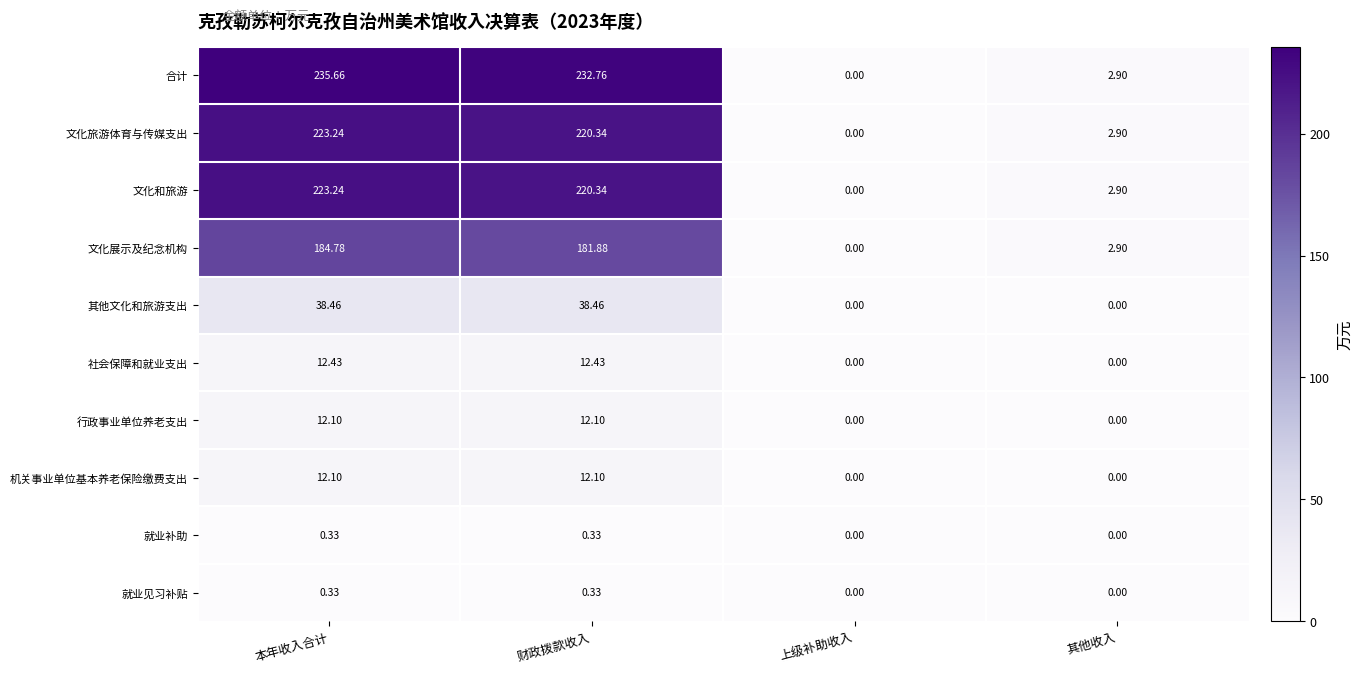

Which series changed the most between 本年收入合计 and 其他收入?

合计